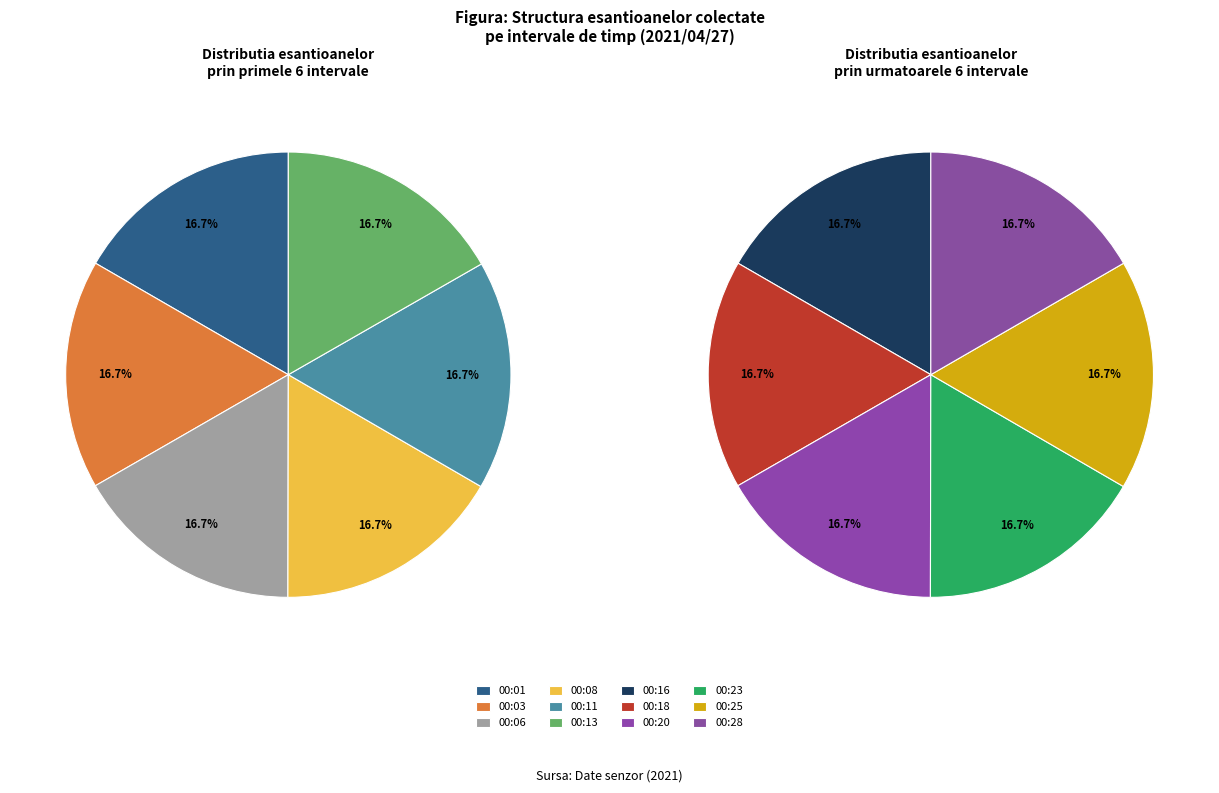

To the nearest percent, what portion does 00:20 represent?

8%